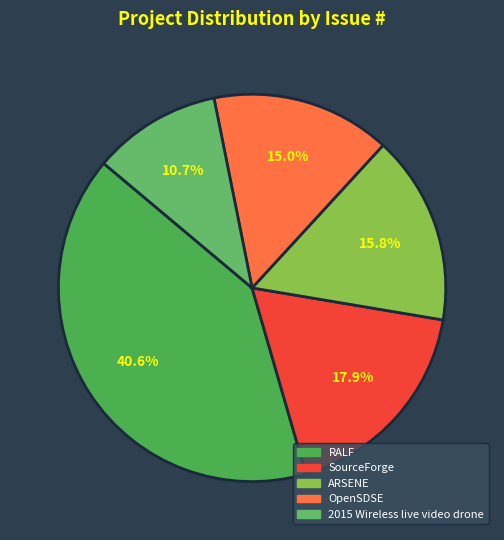

Does SourceForge account for over 50% of the chart?

No